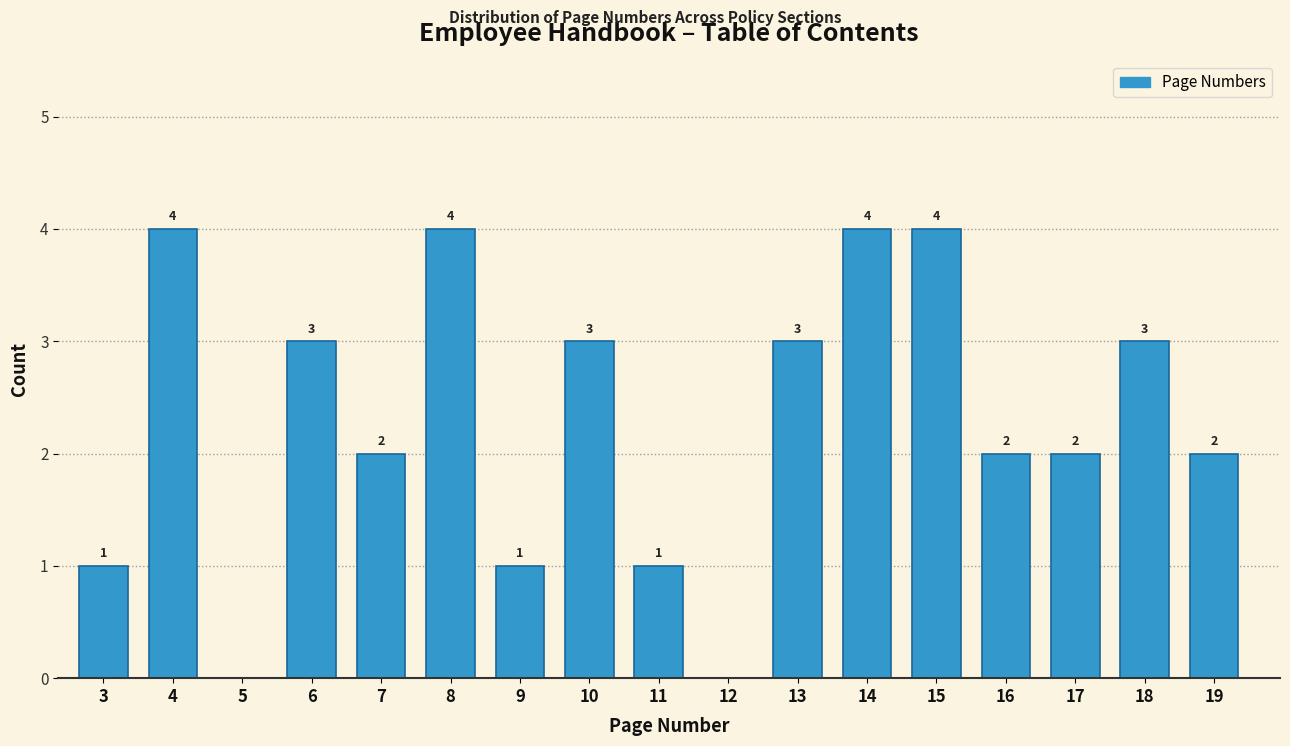

Reading right to left, what are all the values shown in this chart?

19=2	18=3	17=2	16=2	15=4	14=4	13=3	12=0	11=1	10=3	9=1	8=4	7=2	6=3	5=0	4=4	3=1